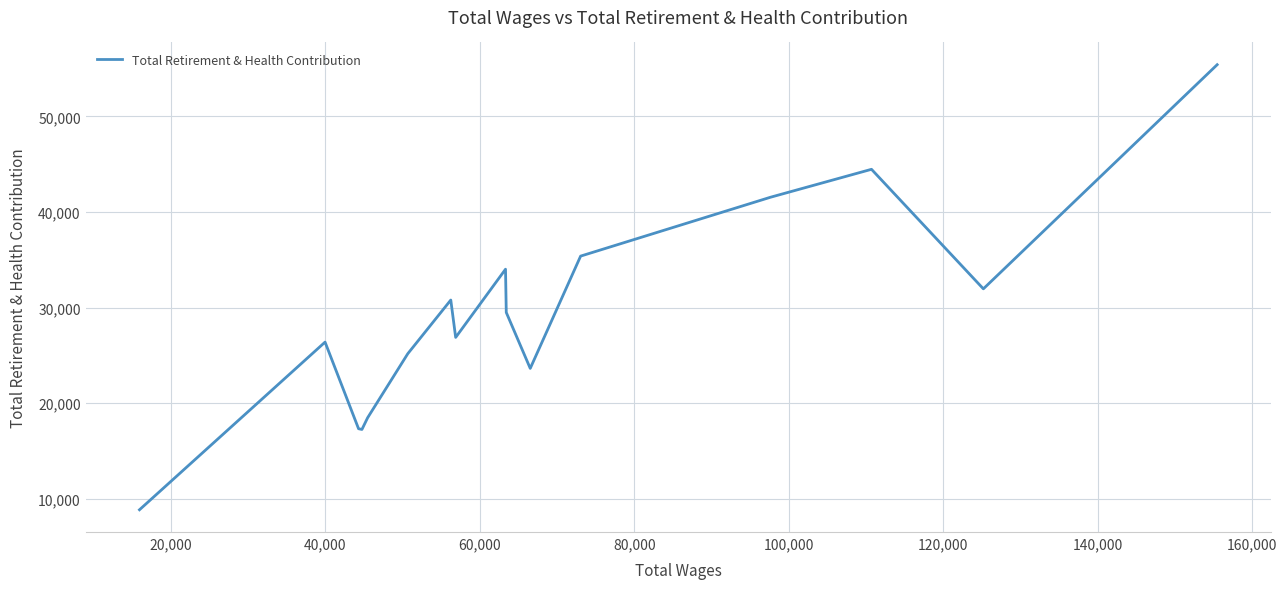

What is the smallest value displayed?

8838